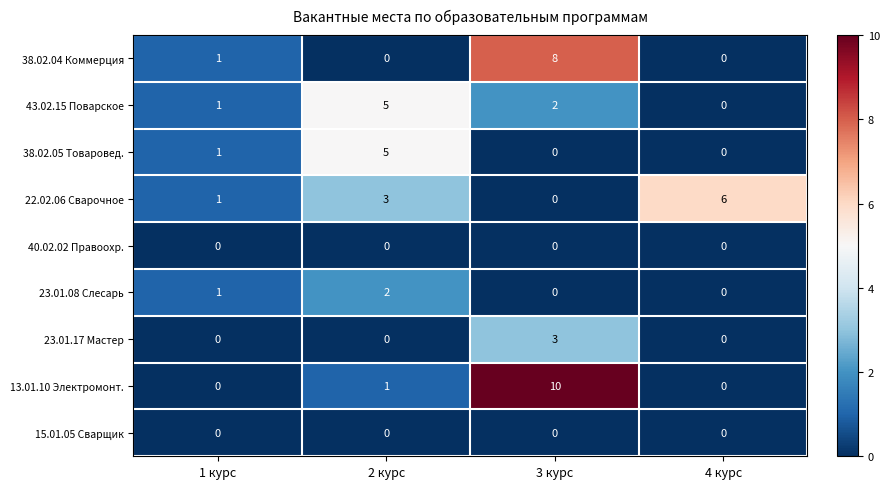

Which series has the widest spread of values?

13.01.10 Электромонт.